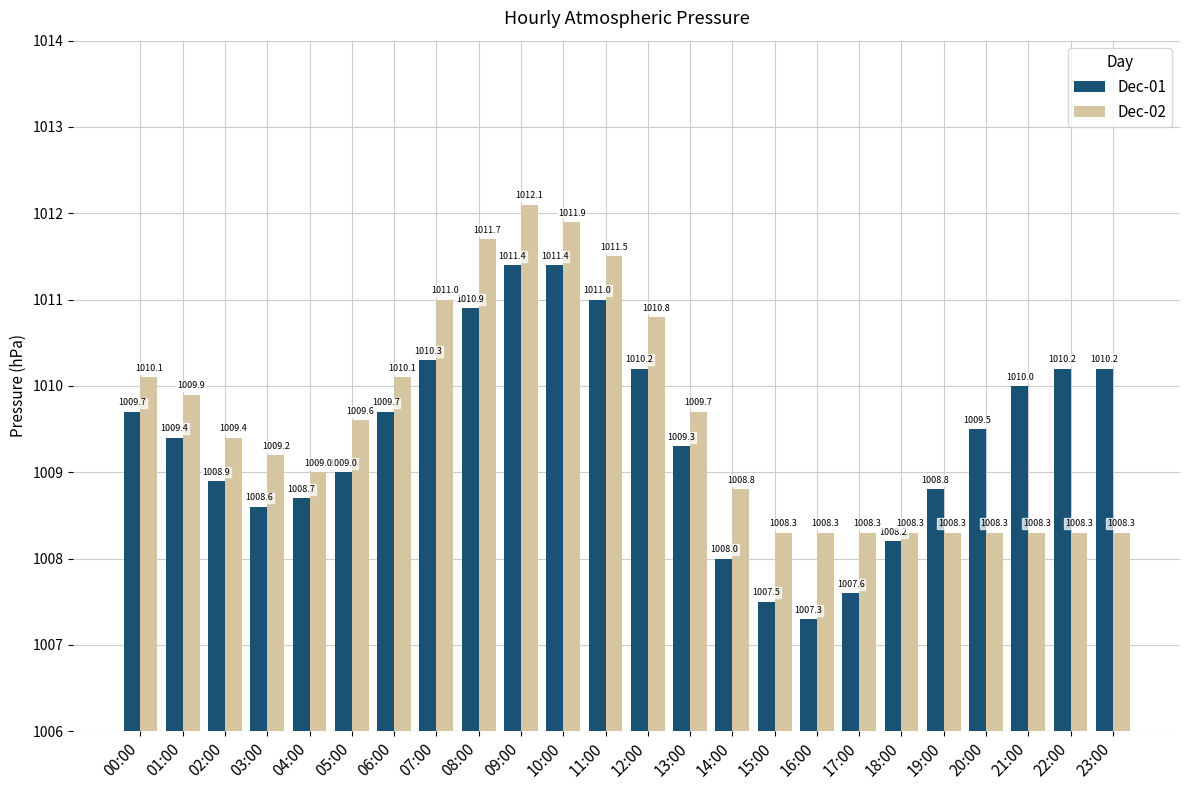

What is the difference between the highest and lowest values at 07:00?

0.7